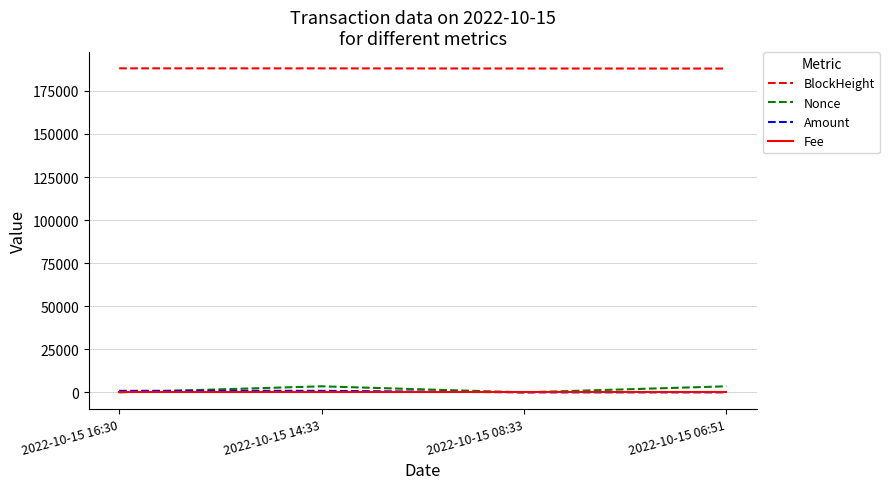

What is the greatest value displayed?

188086.0